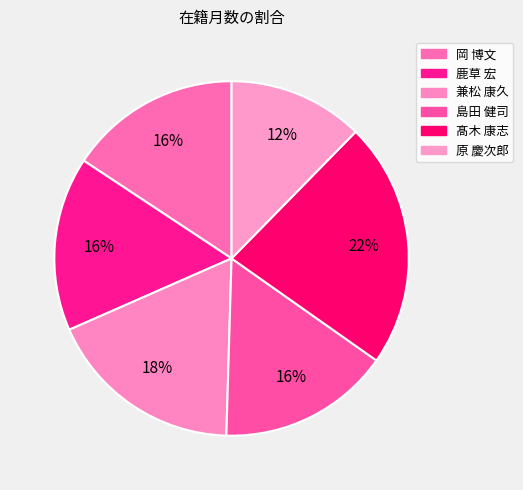

To the nearest percent, what portion does 原 慶次郎 represent?

12%